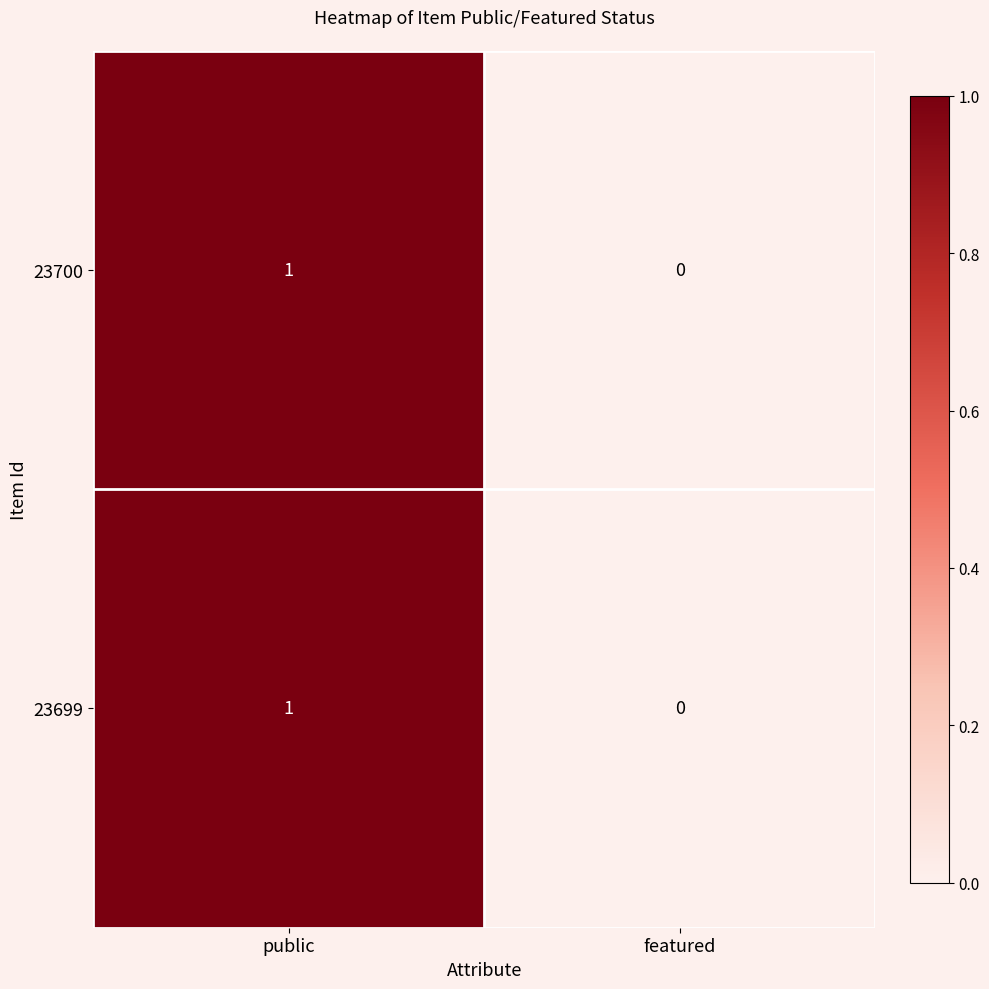

At which category is the sum across all series the highest?

public